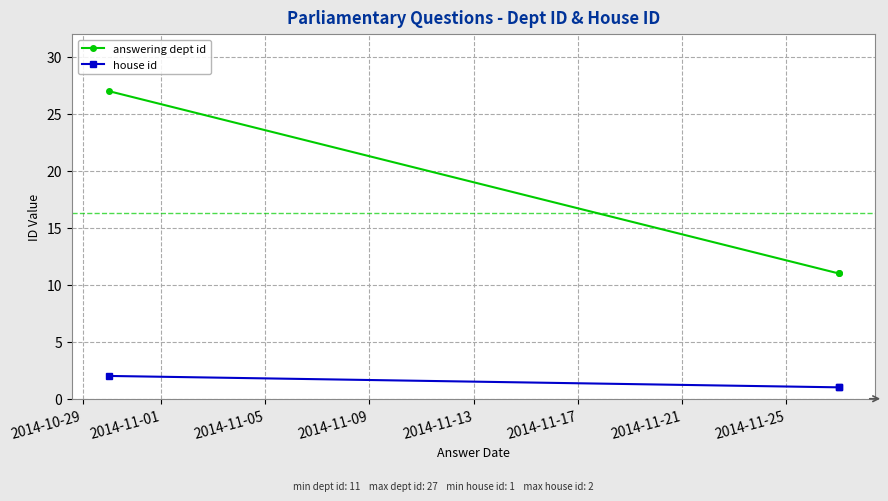

Is the value of house id at 2014-10-29 greater than the value of answering dept id at 2014-11-05?

No